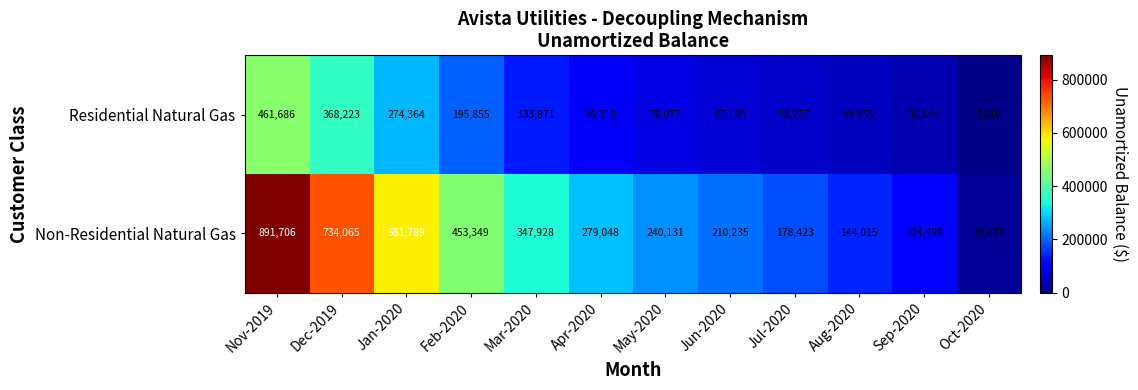

Reading right to left, transcribe all the data shown in this chart.

Residential Natural Gas: Oct-2020=7610	Sep-2020=39144	Aug-2020=49855	Jul-2020=58257	Jun-2020=67185	May-2020=78077	Apr-2020=96313	Mar-2020=133871	Feb-2020=195855	Jan-2020=274364	Dec-2019=368223	Nov-2019=461686
Non-Residential Natural Gas: Oct-2020=18475	Sep-2020=104499	Aug-2020=144015	Jul-2020=178423	Jun-2020=210235	May-2020=240131	Apr-2020=279048	Mar-2020=347928	Feb-2020=453349	Jan-2020=581789	Dec-2019=734065	Nov-2019=891706